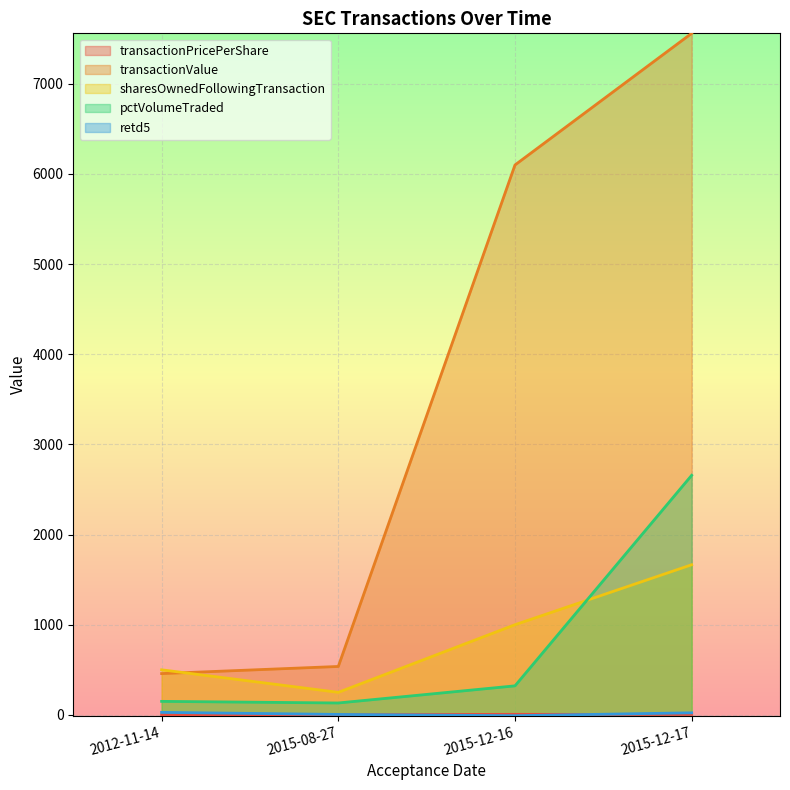

Is it true that pctVolumeTraded equals 72.6 at 2015-08-27?

False